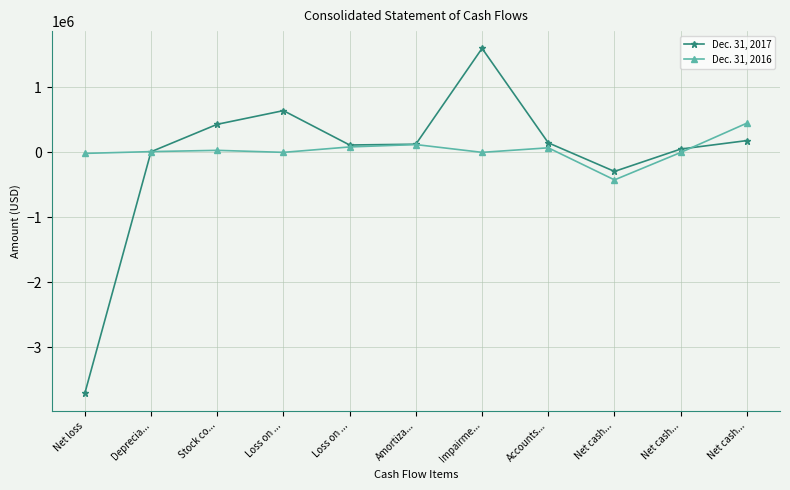

Reading left to right, extract all data points from this chart.

Dec. 31, 2017: -3711173	9349	432000	642542	113148	125512	1601336	146717	-293519	50835	181125
Dec. 31, 2016: -16002	11478	31060	0	83353	119964	0	69997	-424028	-1612	450000